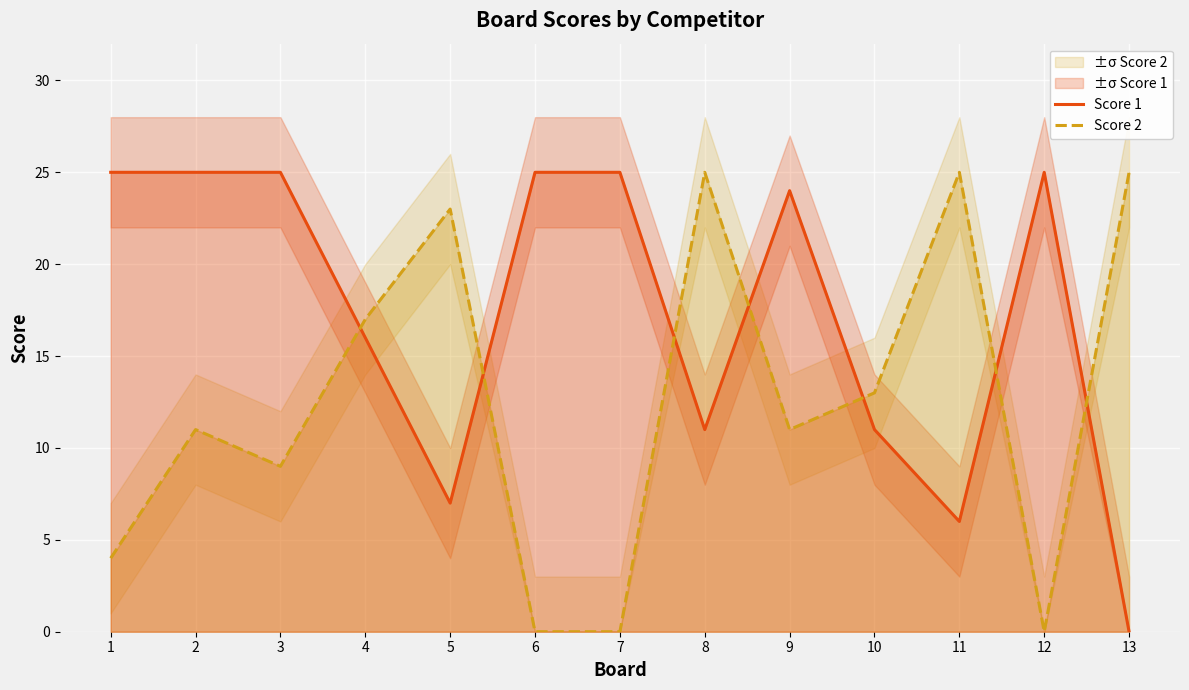

List the series in order of their peak value, lowest first.

Score 1, Score 2